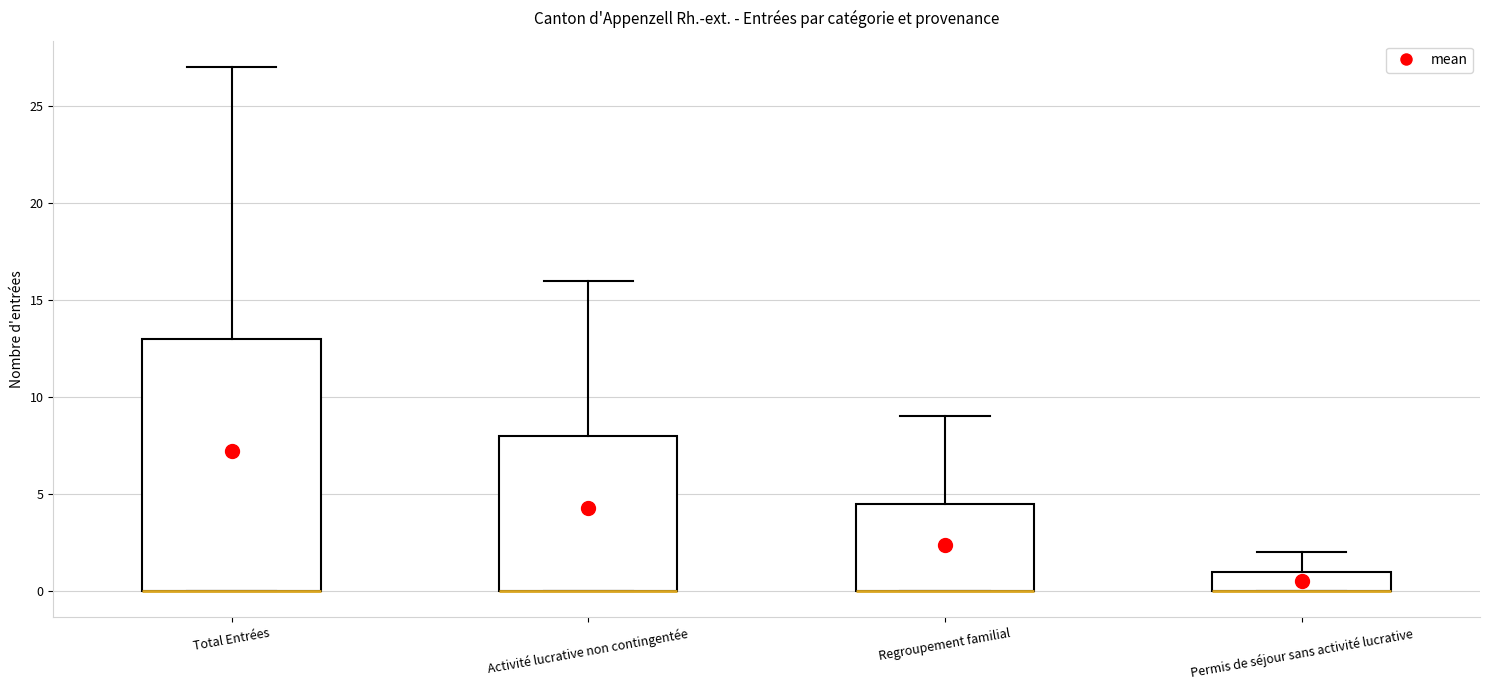

Reading left to right, read every box against the y-axis: the position of its median line, the range the box covers, and the ends of its whiskers. The values are not printed on the chart, so give them approximately, as read against the axis.

Total Entrées: median 0.0 (drawn on the box's lower edge), box 0.0 to 13.0, whiskers 0.0 to 27.0
Activité lucrative non contingentée: median 0.0 (drawn on the box's lower edge), box 0.0 to 8.0, whiskers 0.0 to 16.0
Regroupement familial: median 0.0 (drawn on the box's lower edge), box 0.0 to 4.5, whiskers 0.0 to 9.0
Permis de séjour sans activité lucrative: median 0.0 (drawn on the box's lower edge), box 0.0 to 1.0, whiskers 0.0 to 2.0